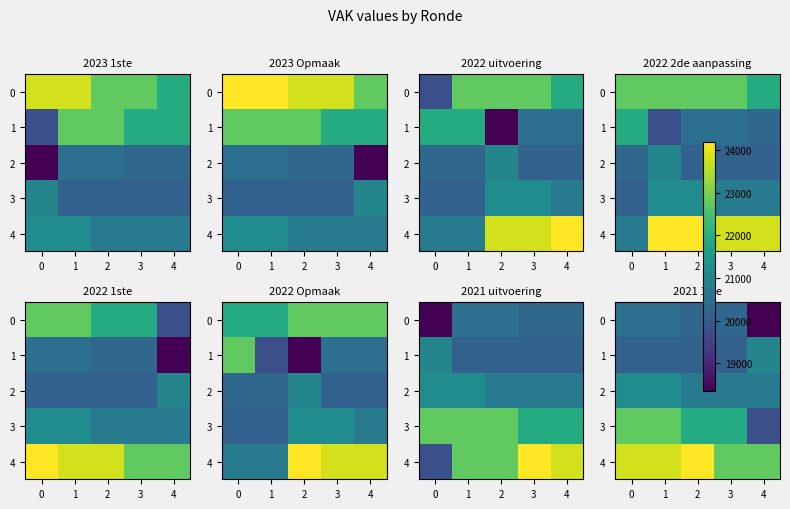

The 0 series shows 20478 at 1. True or false?

True